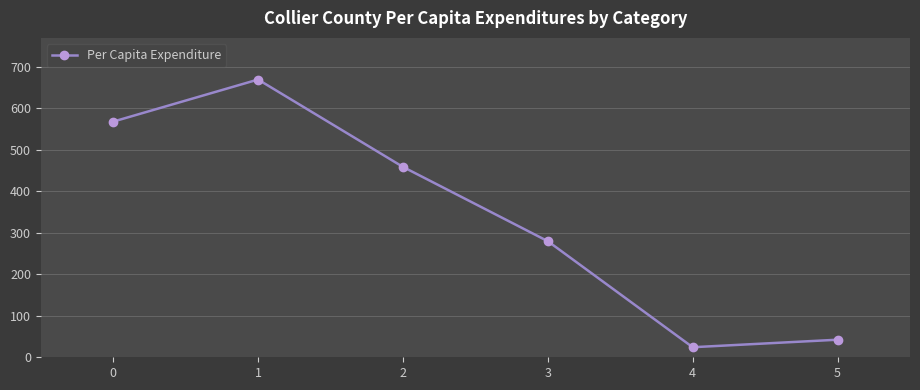

Rank the categories by value from highest to lowest.

1, 0, 2, 3, 5, 4